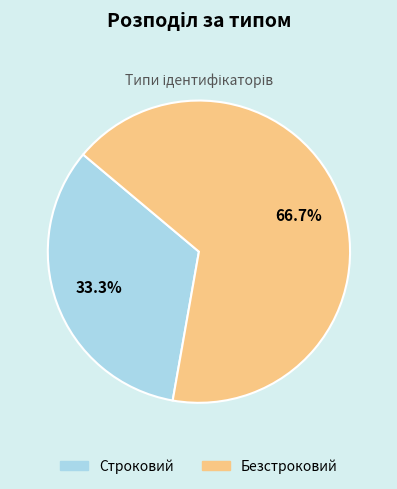

Which slice represents more than half of the pie?

Безстроковий